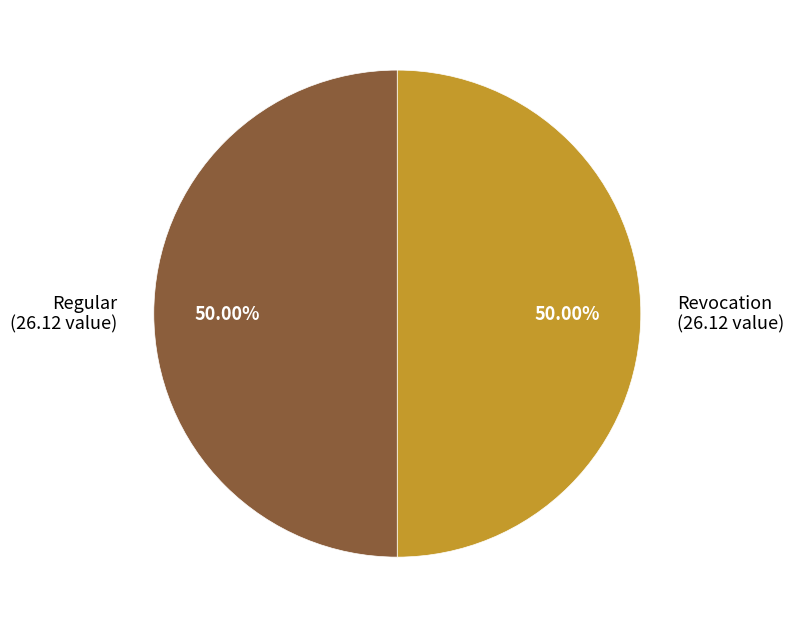

True or false: Regular accounts for 99% of the total.

False